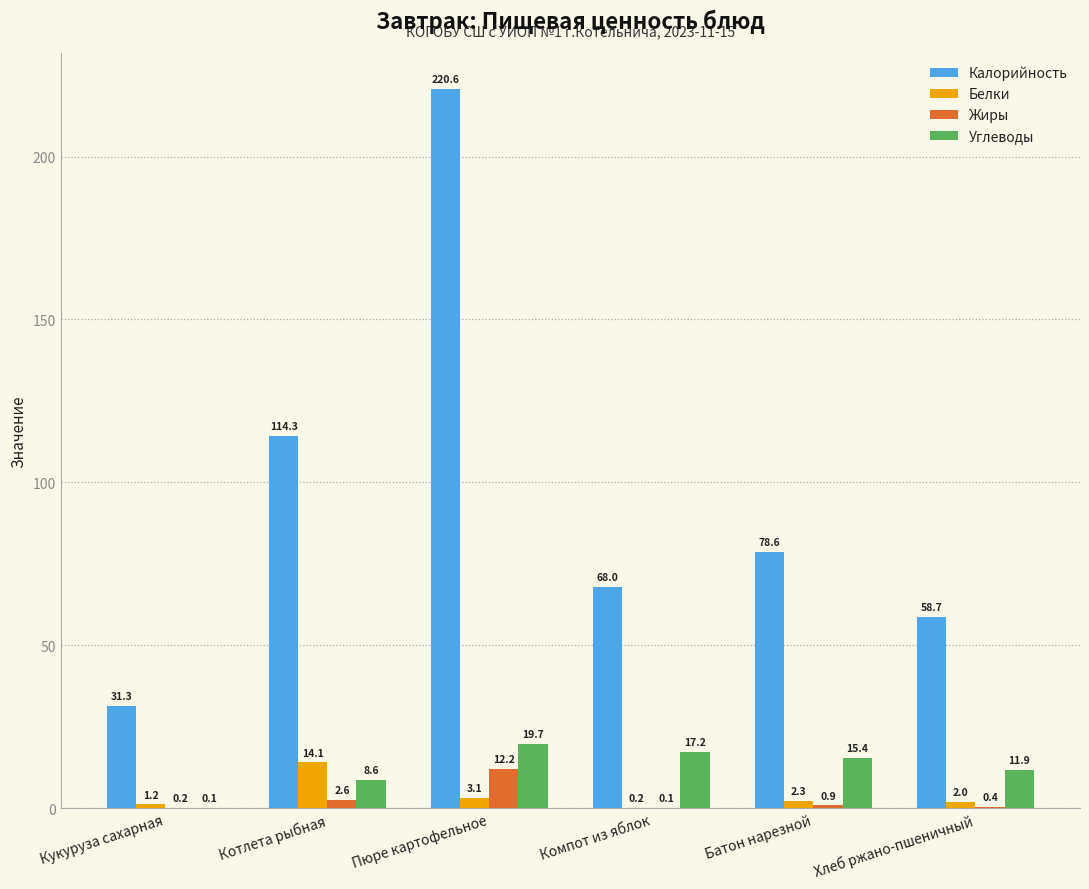

True or false: Жиры has a value of 20.7 at Пюре картофельное.

False